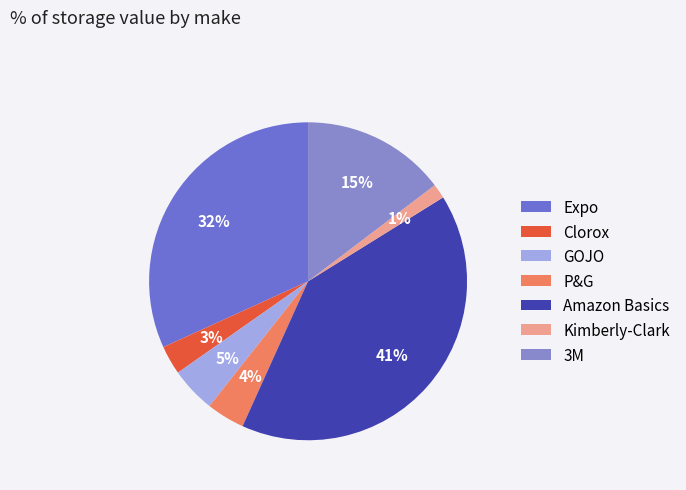

To the nearest percent, what portion does Kimberly-Clark represent?

1%